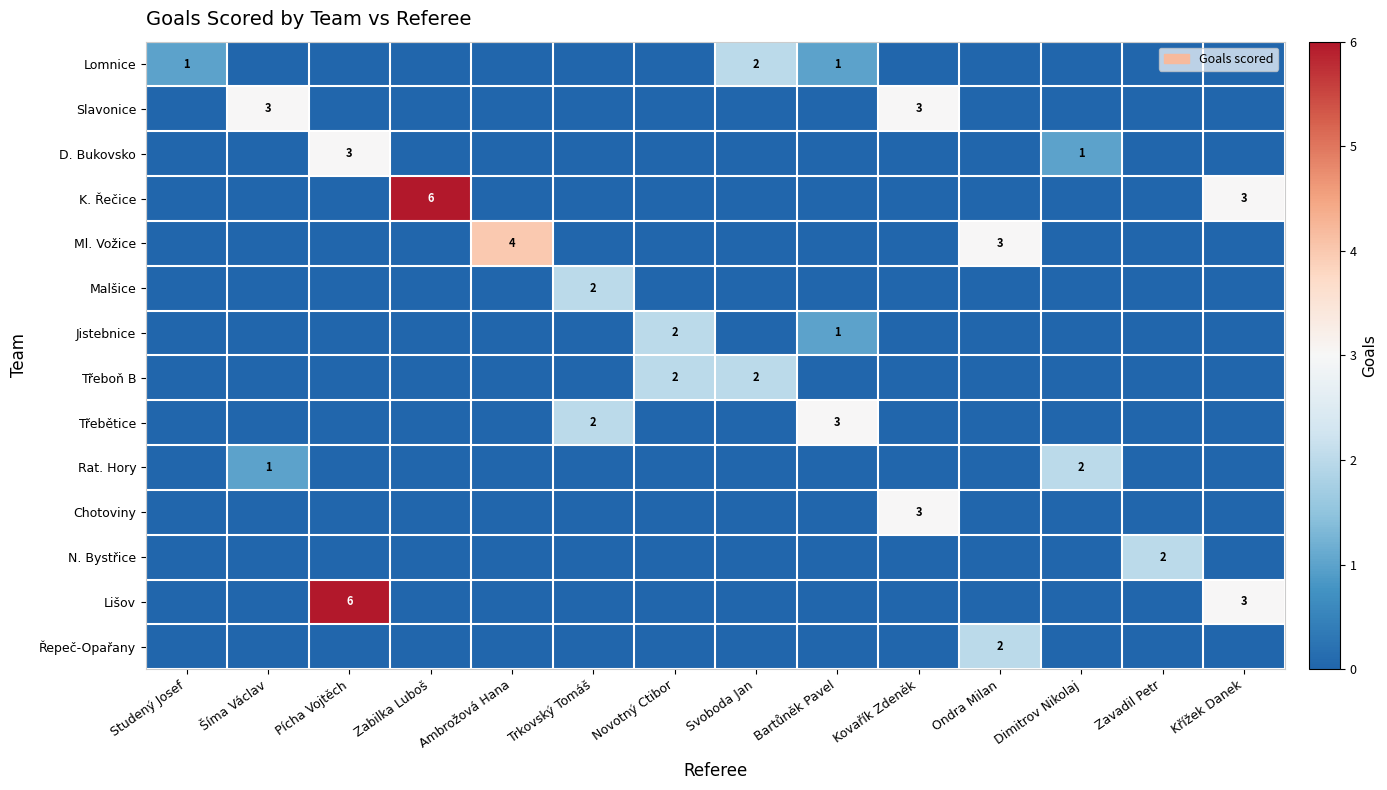

Where is N. Bystřice nearest to the value 1?

Studený Josef